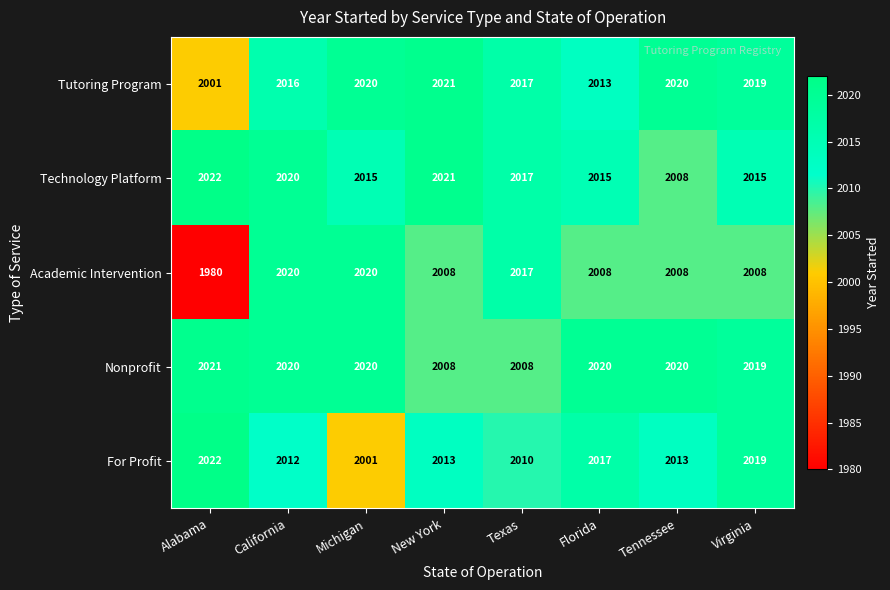

What is the spread (max minus min) of values at California?

8